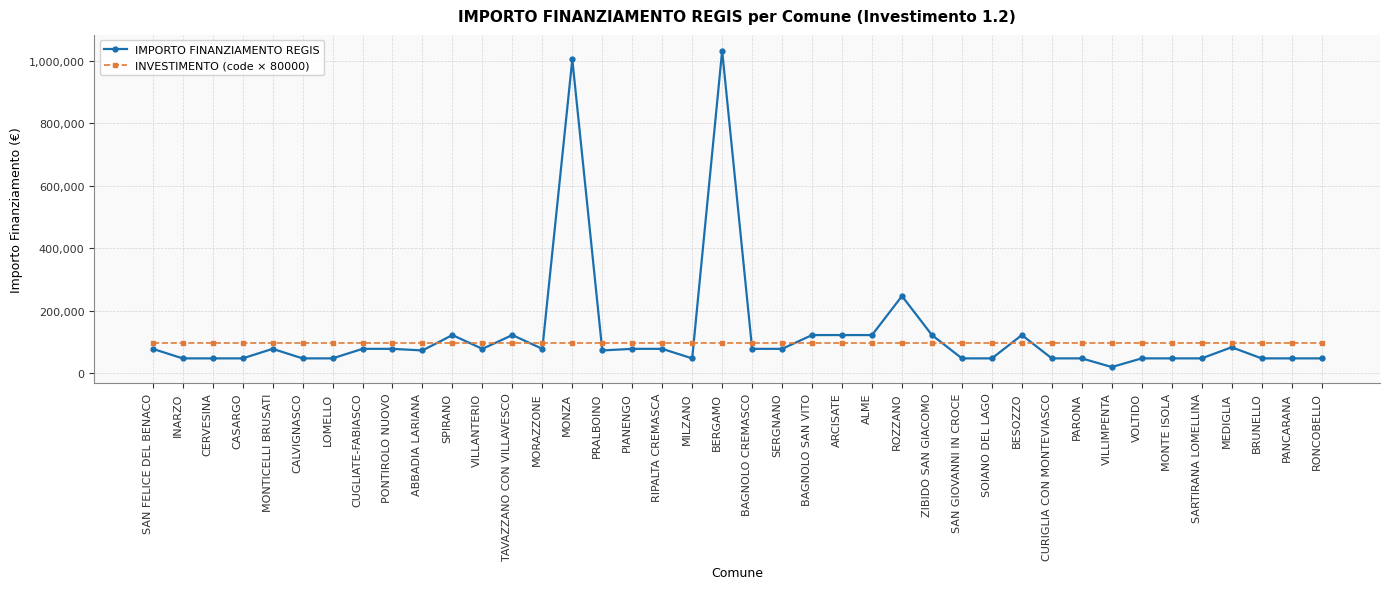

True or false: INVESTIMENTO (code × 80000) has a value of 43688 at ARCISATE.

False